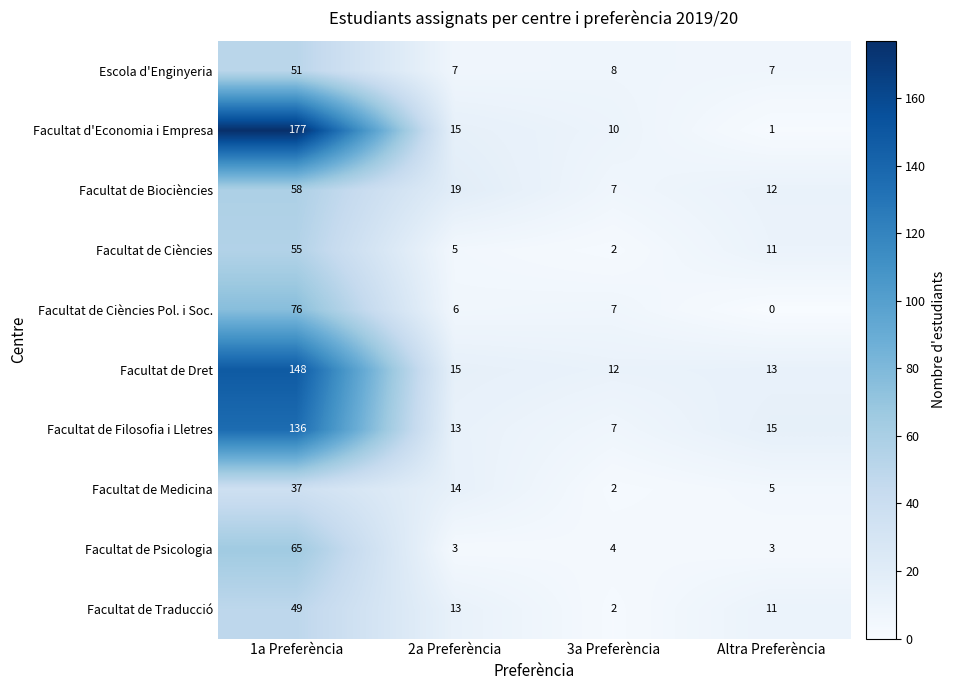

True or false: Escola d'Enginyeria has a value of 12 at 2a Preferència.

False